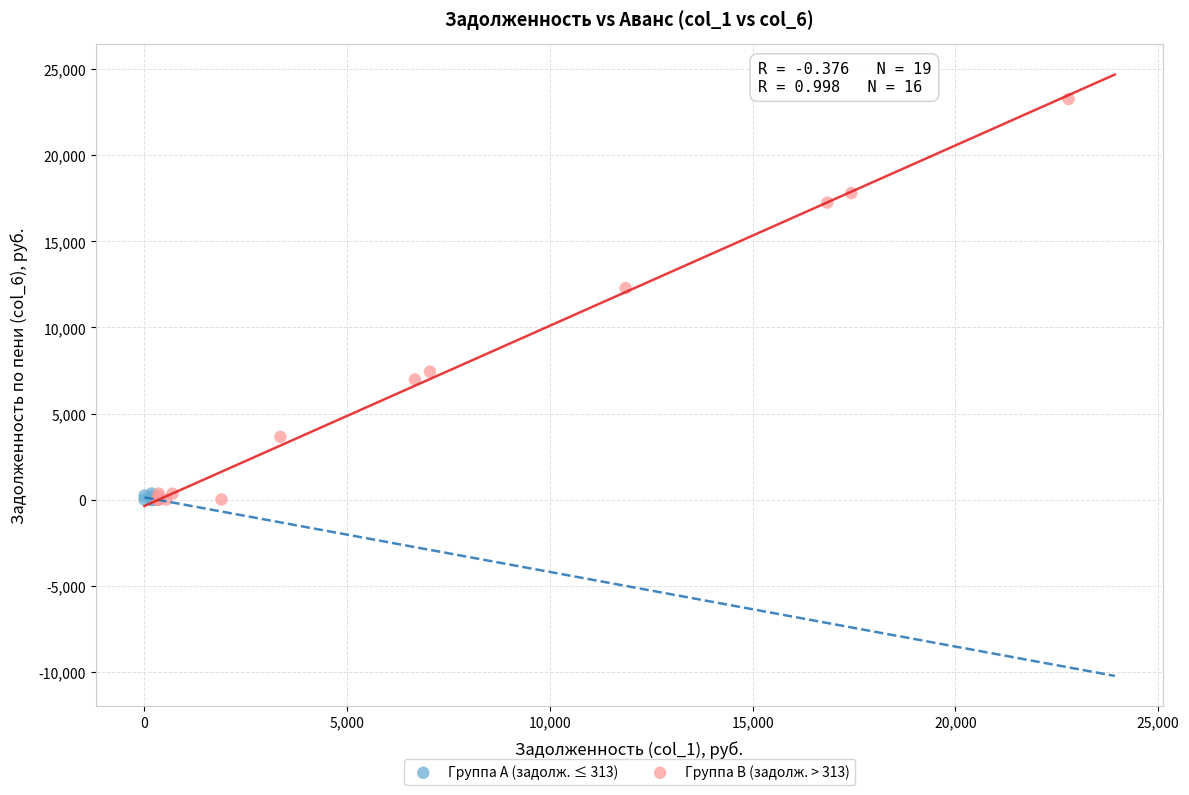

Which series has the largest Y range (max minus min)?

Группа B (задолж. > 313)